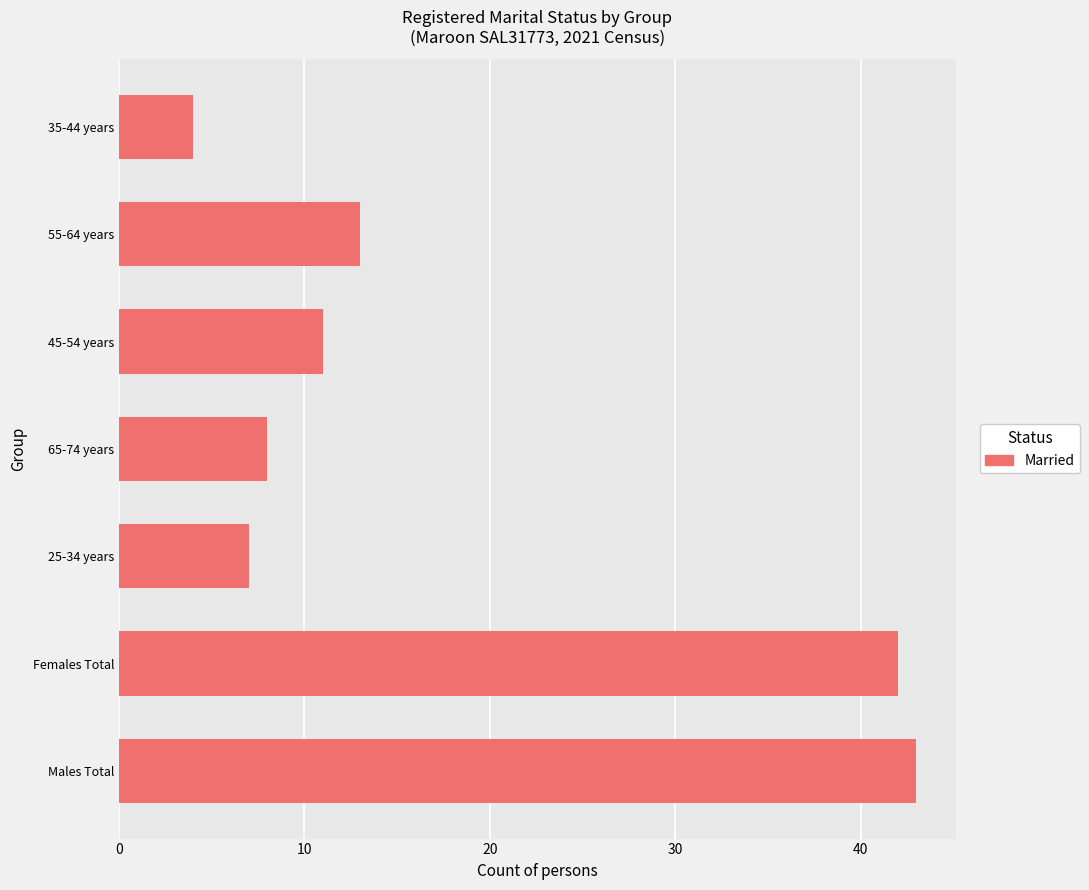

Approximately how many times larger is the value at 25-34 years compared to 55-64 years?

0.5